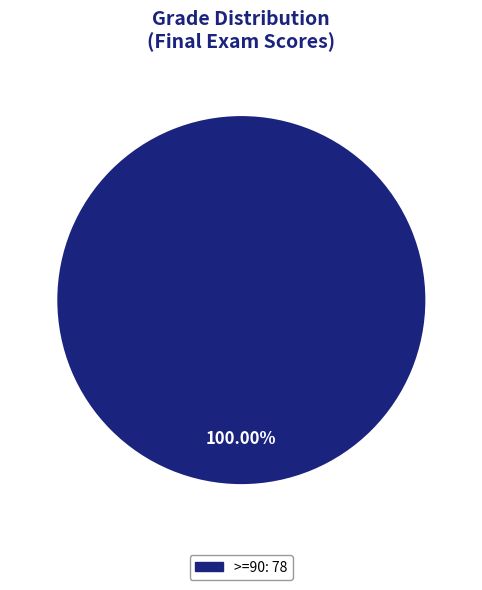

How many segments does this pie chart have?

1